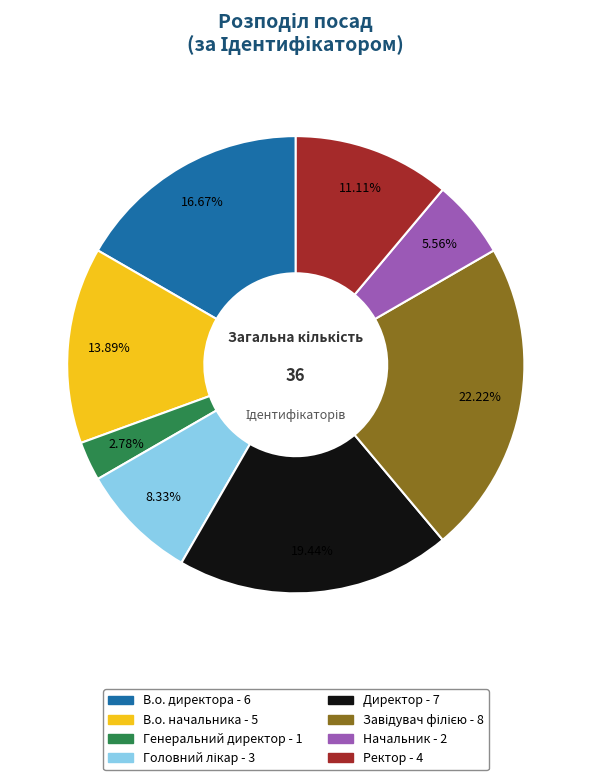

Which has a higher value, Ректор or Генеральний директор?

Ректор